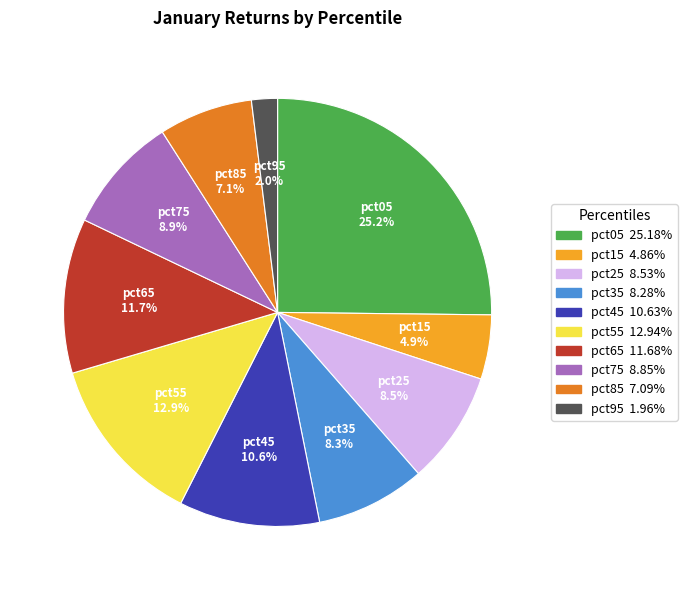

To the nearest percent, what is the average slice percentage?

10%